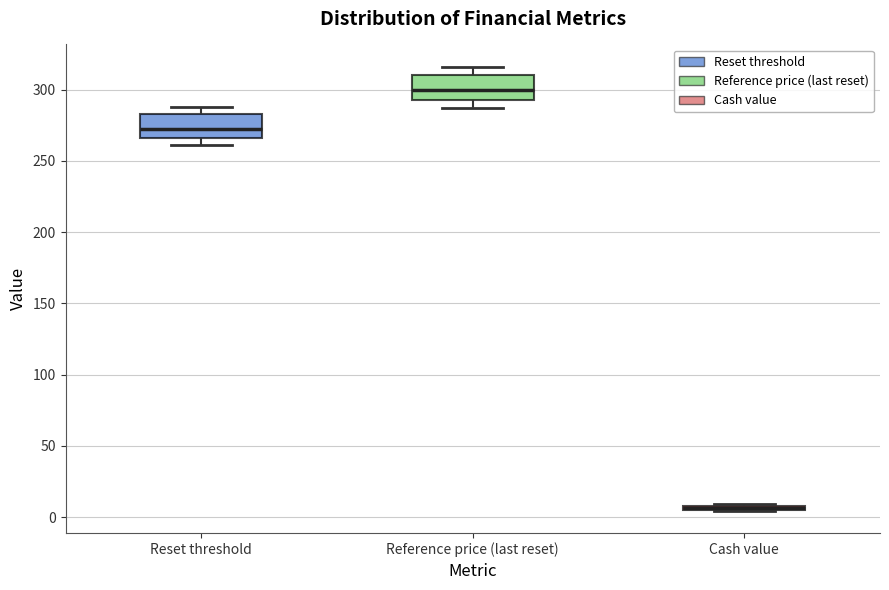

Where does the upper whisker of the box for Reference price (last reset) end on the y-axis? The values are not printed on the chart, so give them approximately, as read against the axis.

315